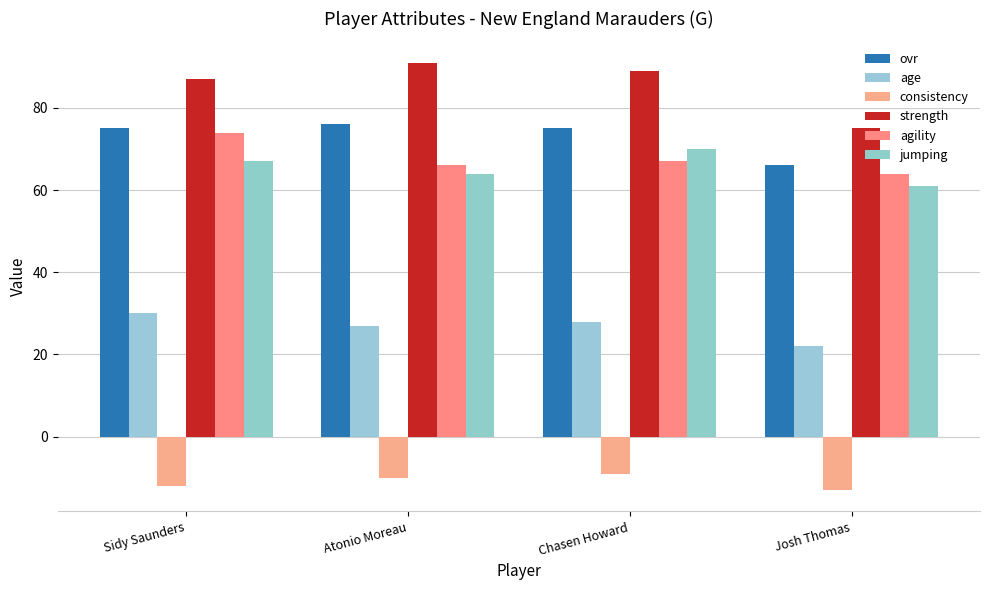

Where does the agility series first go above 67?

Sidy Saunders